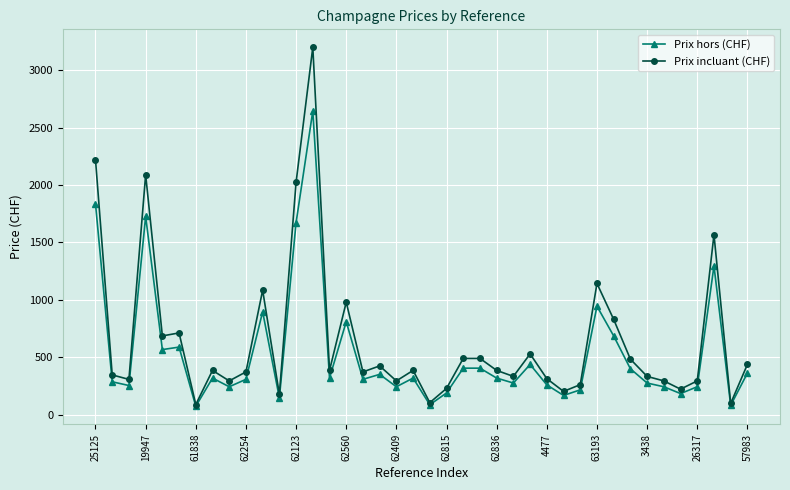

Which series has the widest spread of values?

Prix incluant (CHF)